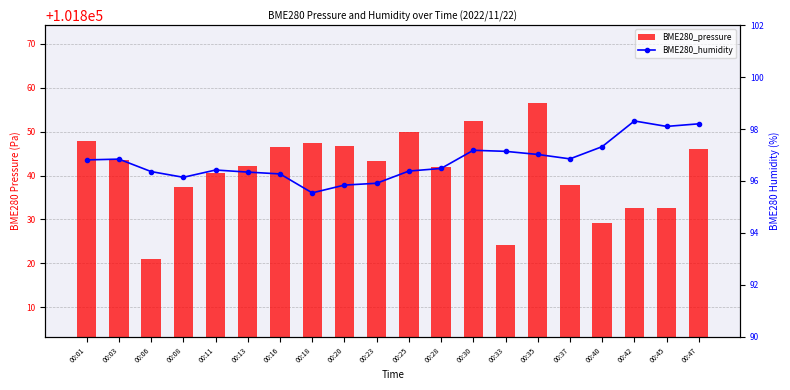

List the labels in order of BME280_pressure value, largest first.

00:35, 00:30, 00:25, 00:01, 00:18, 00:20, 00:16, 00:47, 00:03, 00:23, 00:13, 00:28, 00:11, 00:37, 00:08, 00:42, 00:45, 00:40, 00:33, 00:06